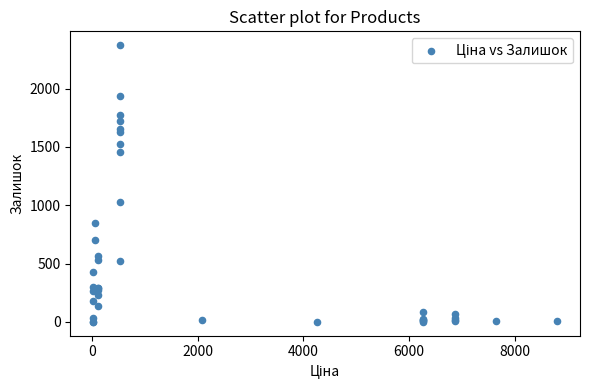

What Y value in the scatter plot is closest to 1186?

1029